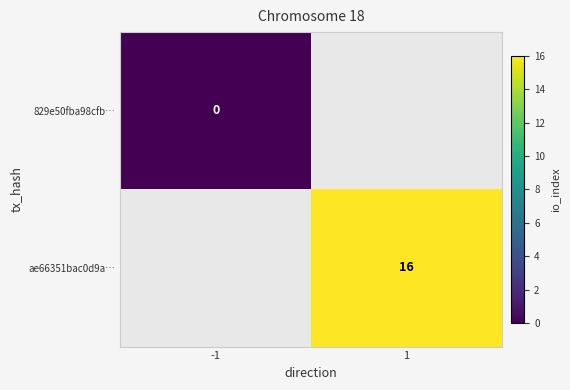

At which category does the chart reach its minimum across all series?

-1